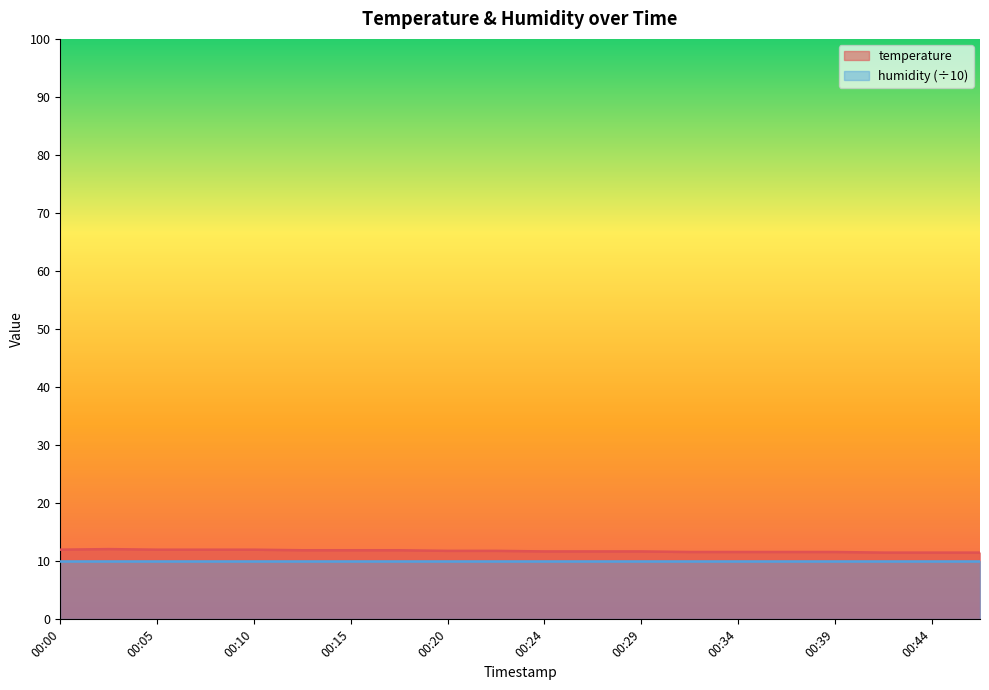

What is the minimum value shown in the chart?

10.0